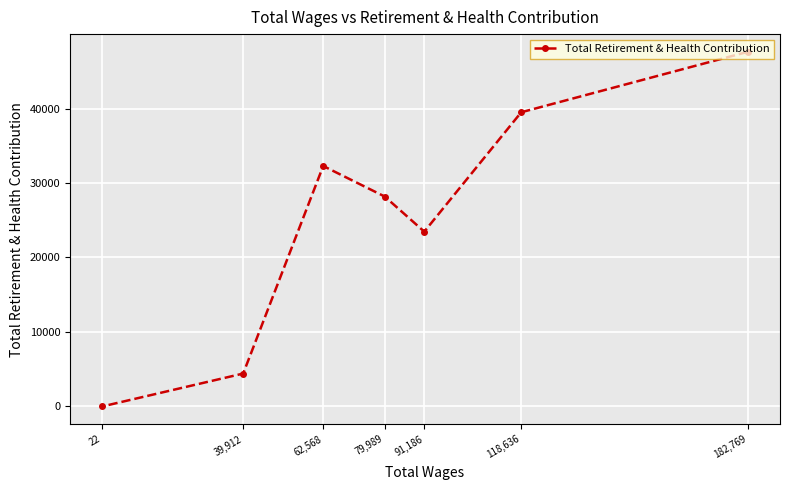

How many interior local peaks (higher than both neighbors) does the data have?

1